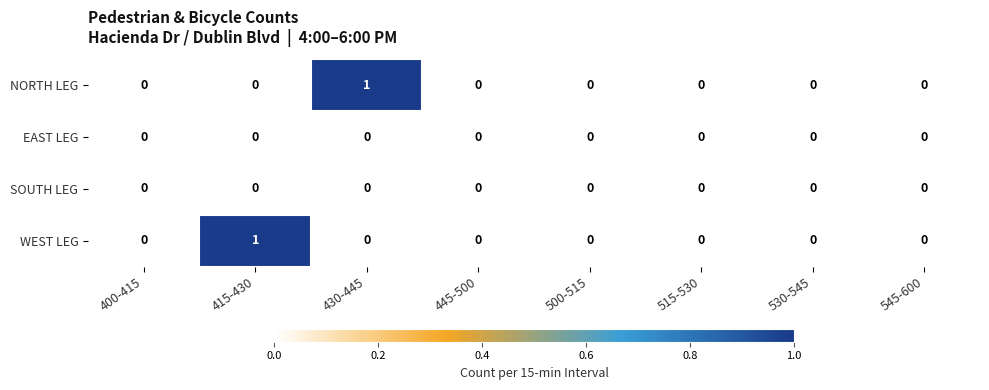

How many NORTH LEG values are between 0 and 1?

8